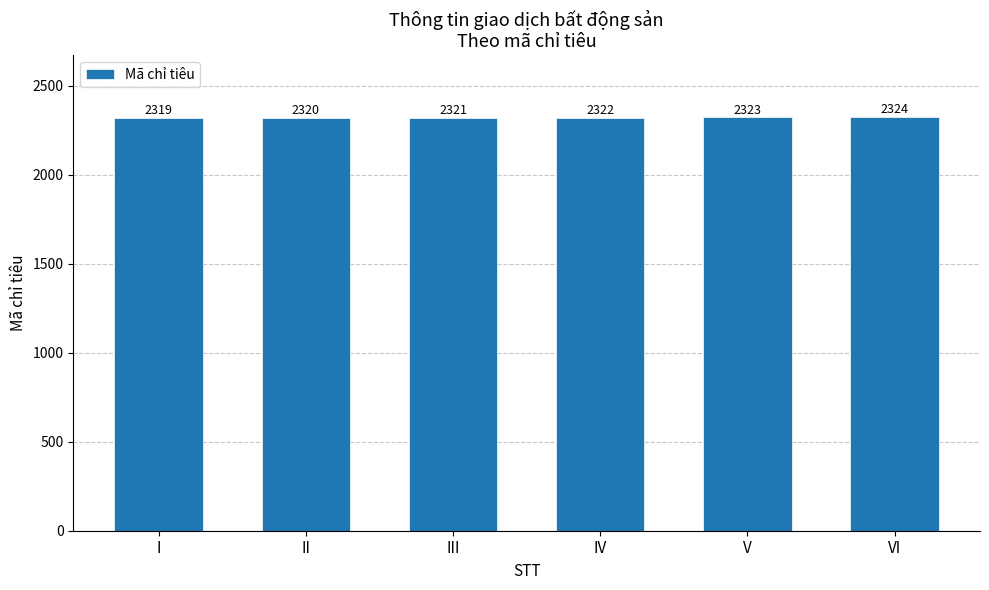

What is the difference between the values at III and I?

2